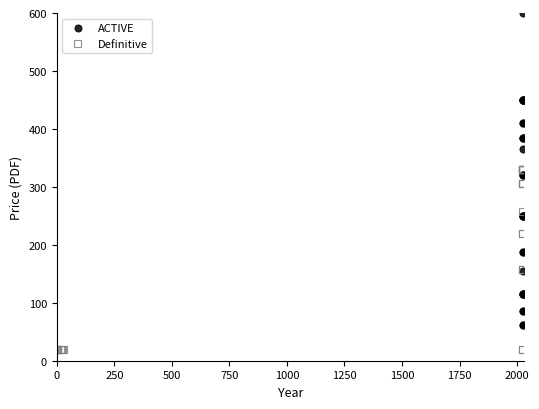

Which series has the widest spread of Y values?

ACTIVE